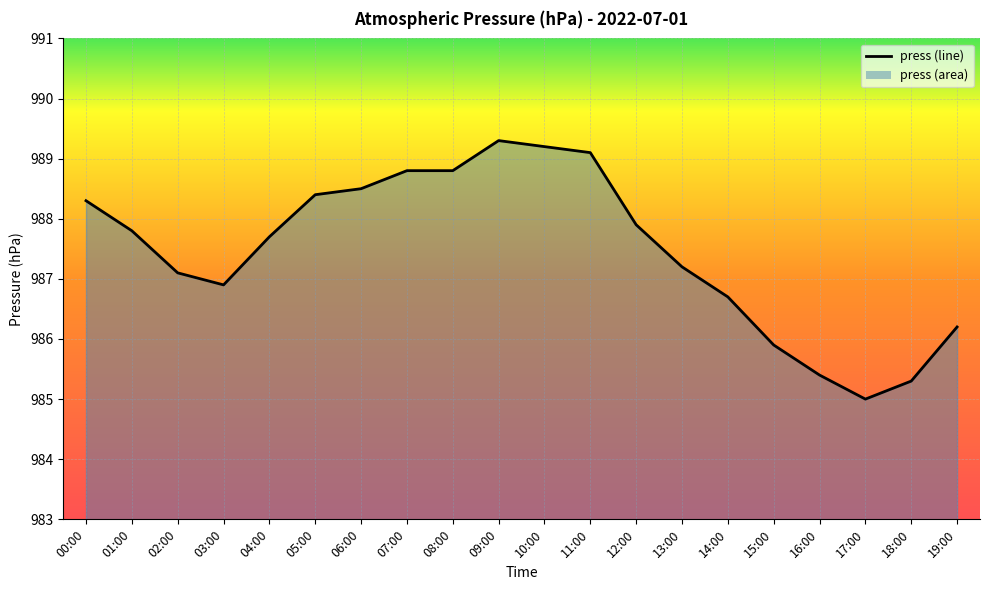

What is the label of the 16th point from the left?

15:00